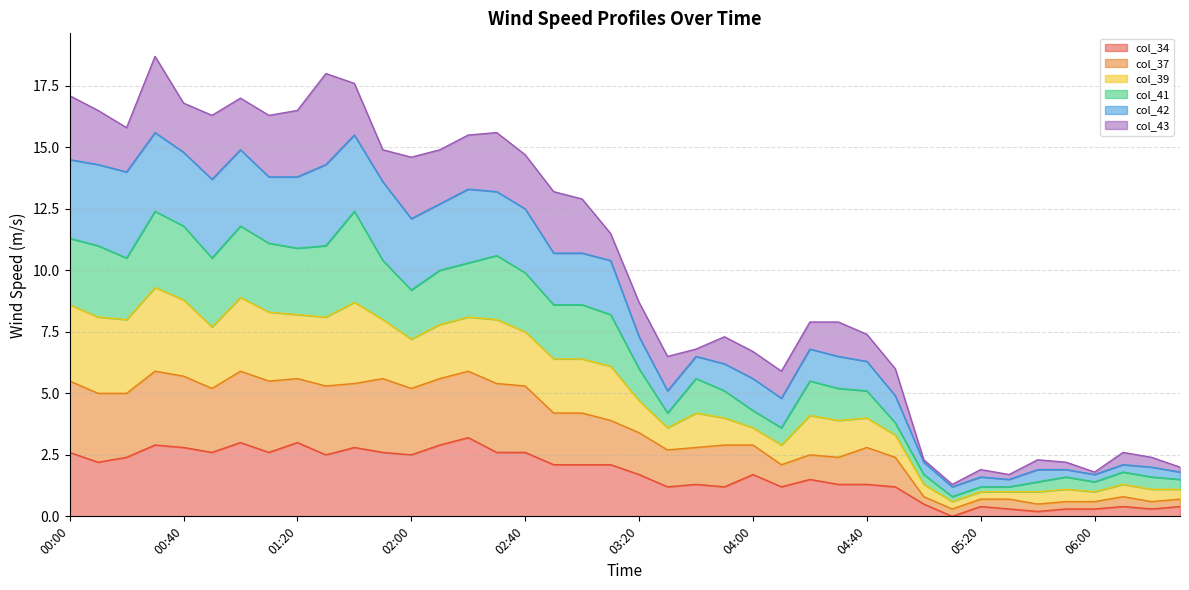

Is the value of col_37 at 02:30 greater than the value of col_34 at 03:50?

Yes